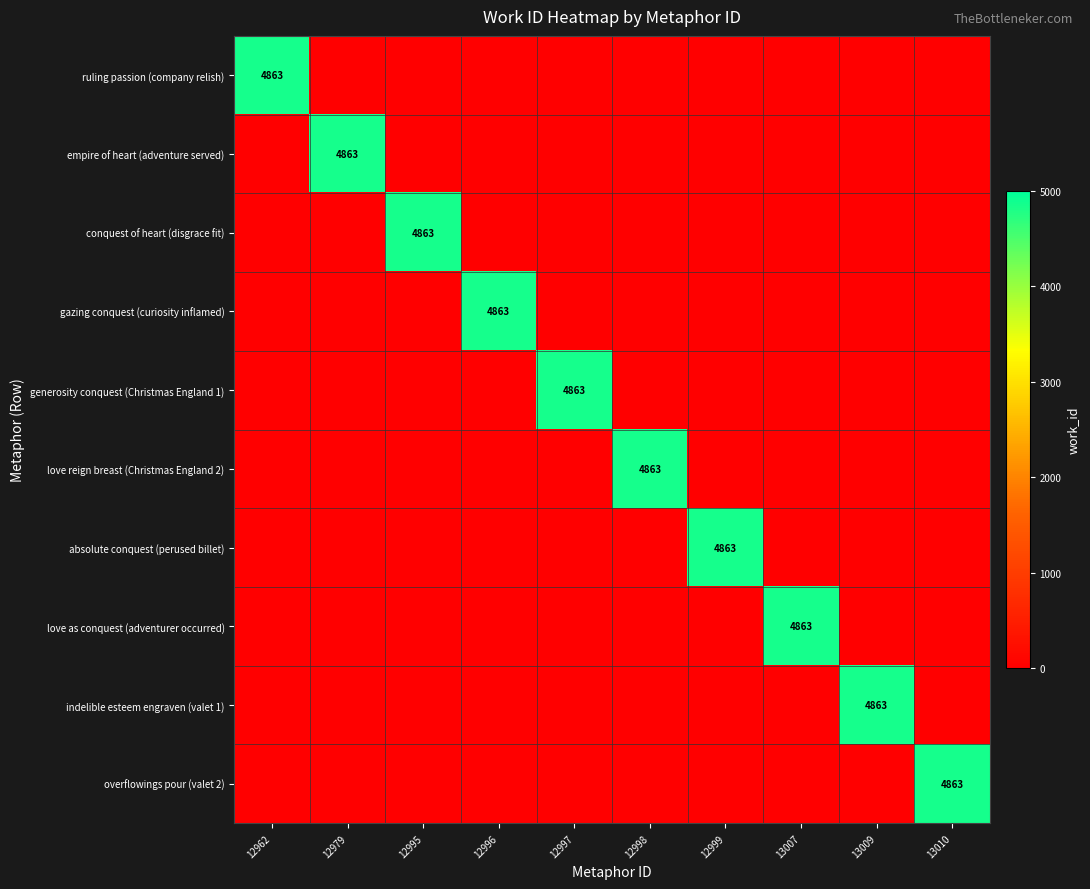

True or false: overflowings pour (valet 2) has a value of 4863 at 13010.

True